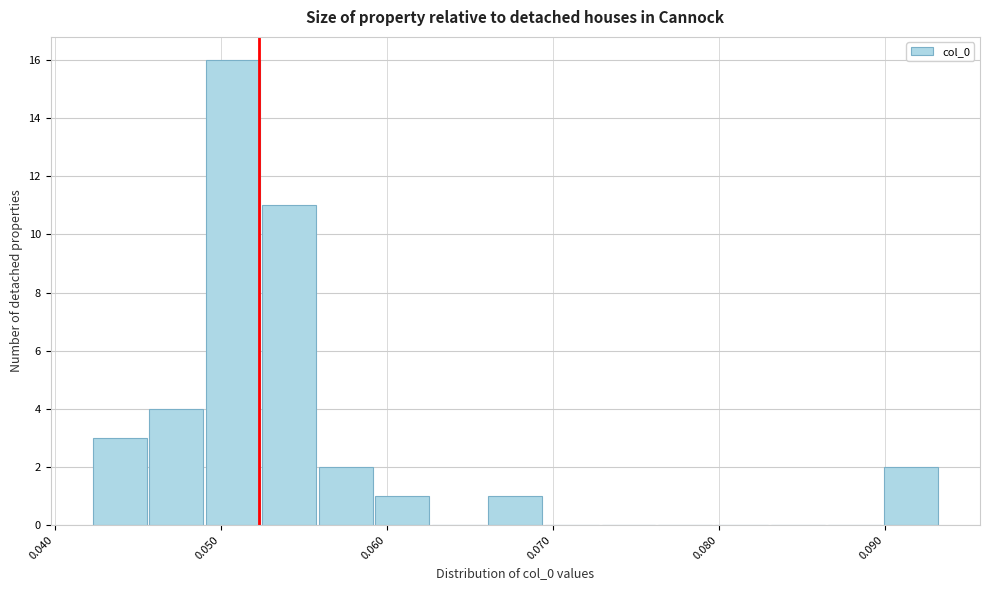

Around what value on the x-axis is the tallest bar? Give the approximate position of its centre, as read against the axis.

0.051